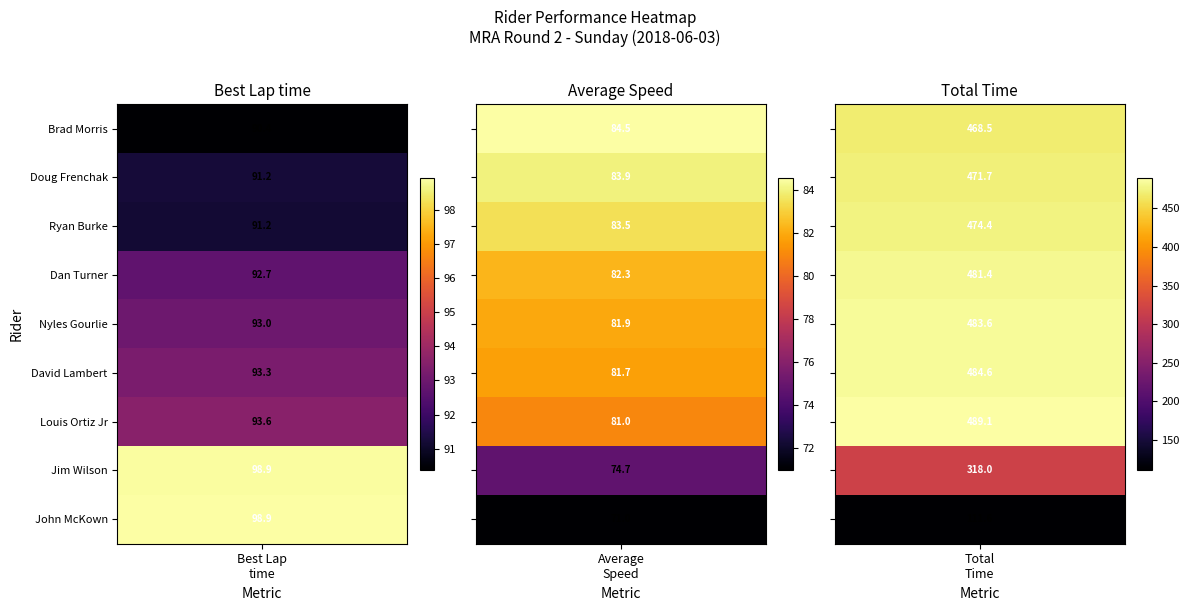

Read the Total Time value at Dan Turner.

481.4